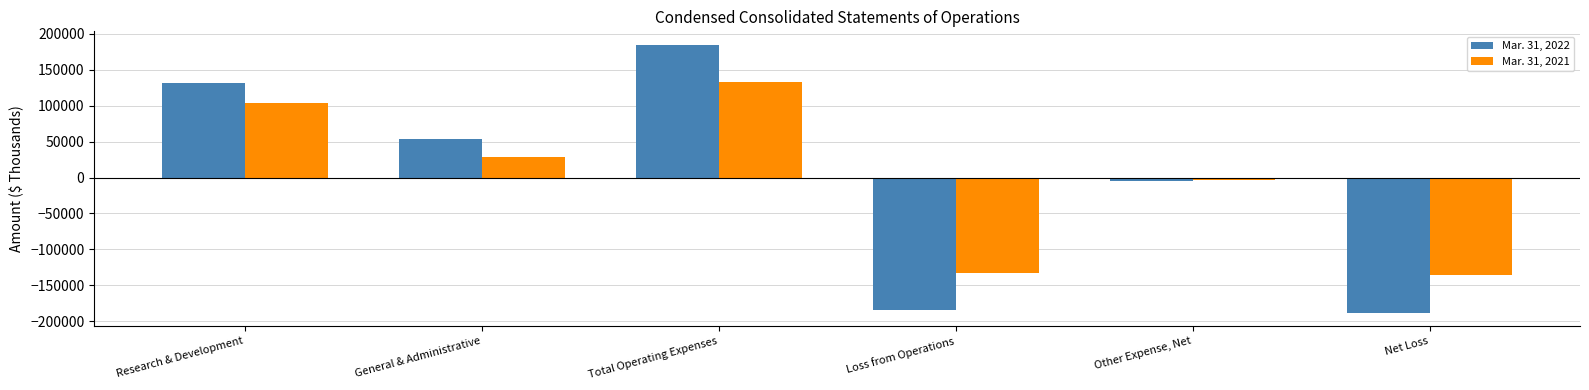

What is the difference between the Mar. 31, 2022 values at Other Expense, Net and General & Administrative?

58119